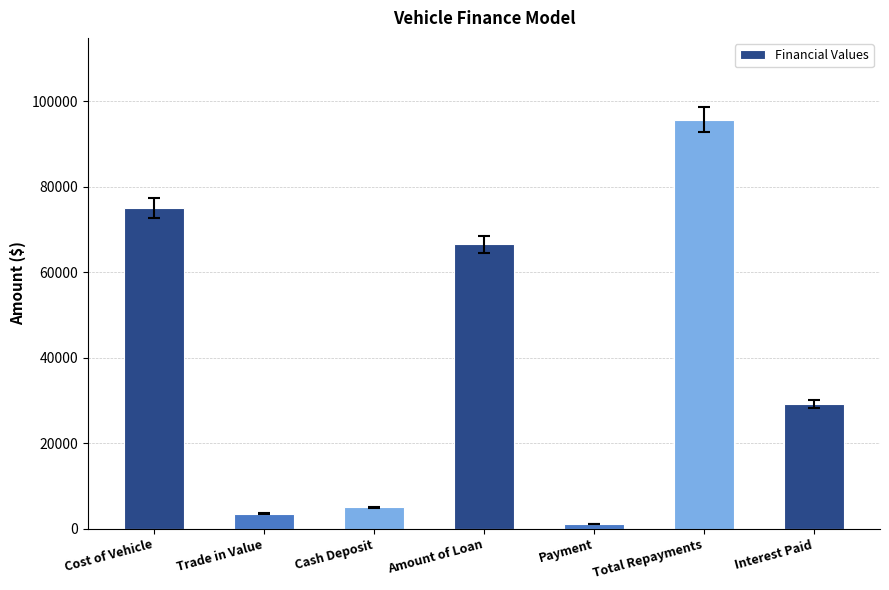

Rank the categories by value from highest to lowest.

Total Repayments, Cost of Vehicle, Amount of Loan, Interest Paid, Cash Deposit, Trade in Value, Payment